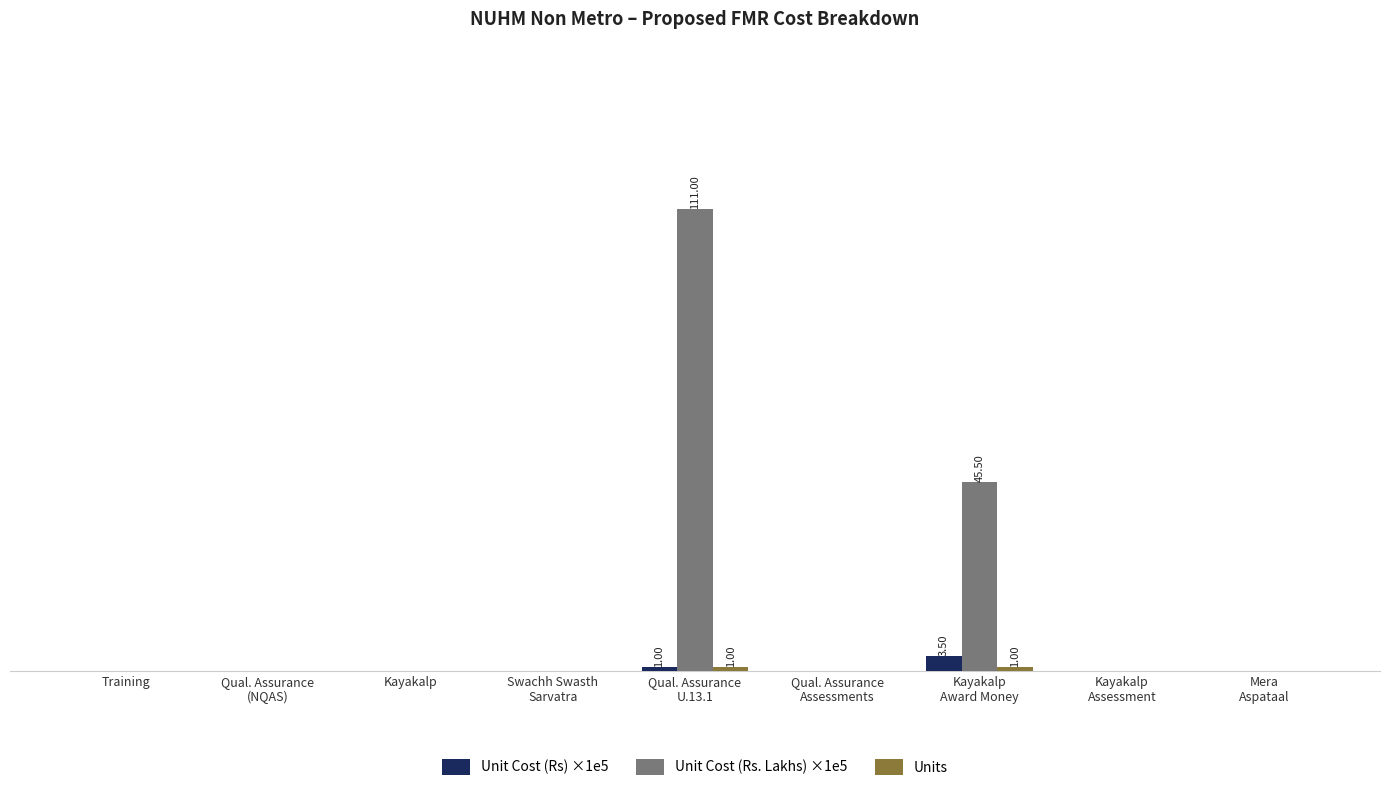

What is the difference between the Unit Cost (Rs. Lakhs) ×1e5 values at Kayakalp
Assessment and Kayakalp
Award Money?

45.5